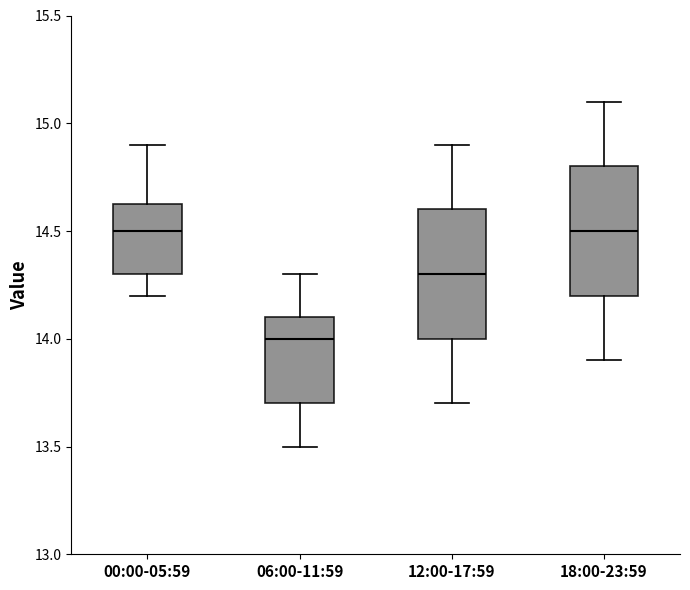

Reading left to right, transcribe this box plot: for each box, give where its median line is, the range the box spans, and where its two whiskers end, as read against the y-axis. The values are not printed on the chart, so give them approximately, as read against the axis.

00:00-05:59: median 14.50, box 14.30 to 14.65, whiskers 14.20 to 14.90
06:00-11:59: median 14.00, box 13.70 to 14.10, whiskers 13.50 to 14.30
12:00-17:59: median 14.30, box 14.00 to 14.60, whiskers 13.70 to 14.90
18:00-23:59: median 14.50, box 14.20 to 14.80, whiskers 13.90 to 15.10